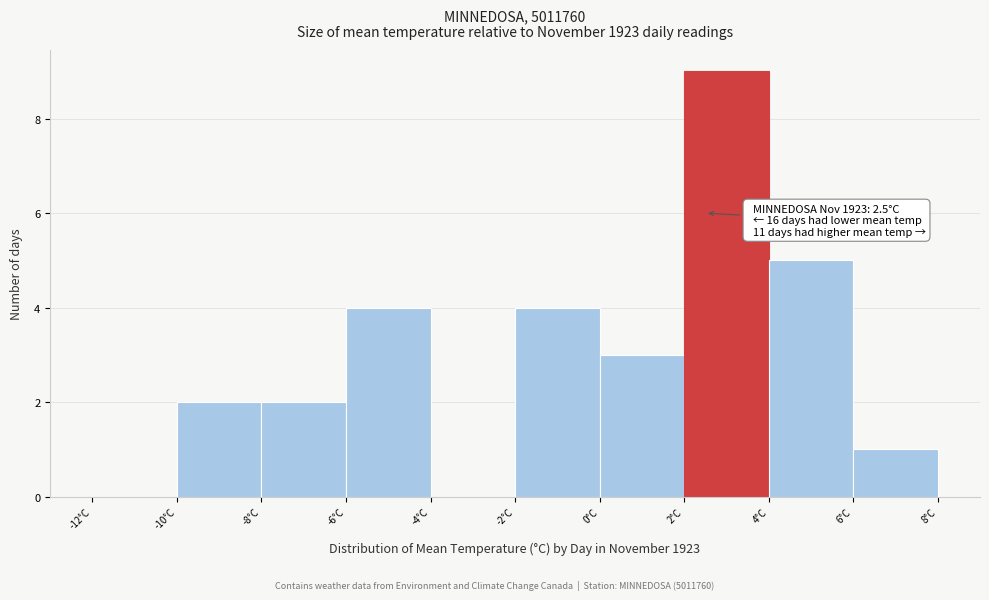

Over which range of the x-axis is the bar tallest?

2 to 4